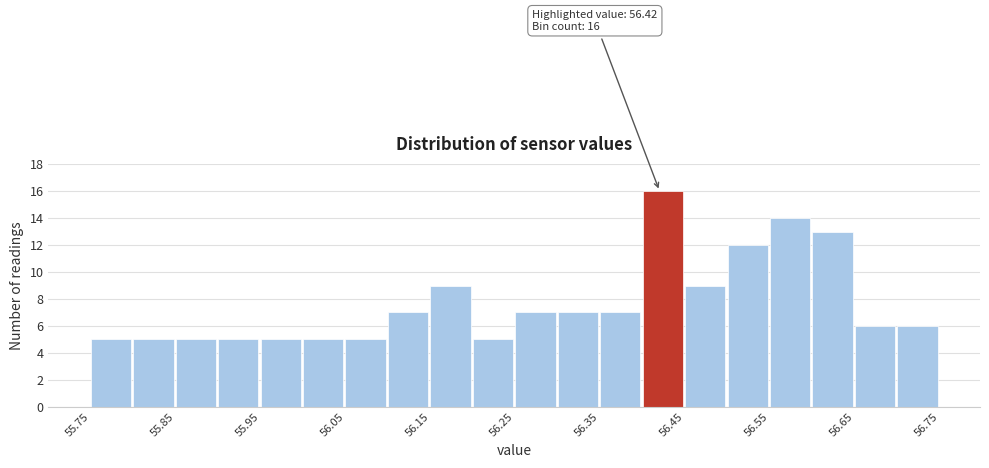

Which range on the x-axis has the tallest bar?

56.40 to 56.45